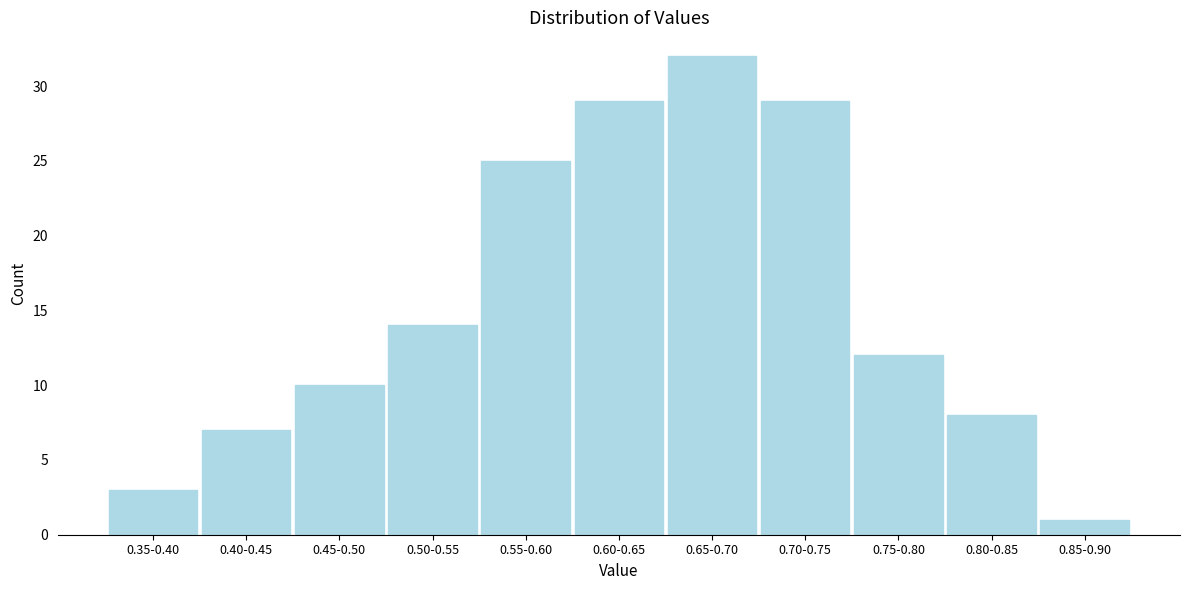

Reading left to right, what are all the values shown in this chart?

3	7	10	14	25	29	32	29	12	8	1